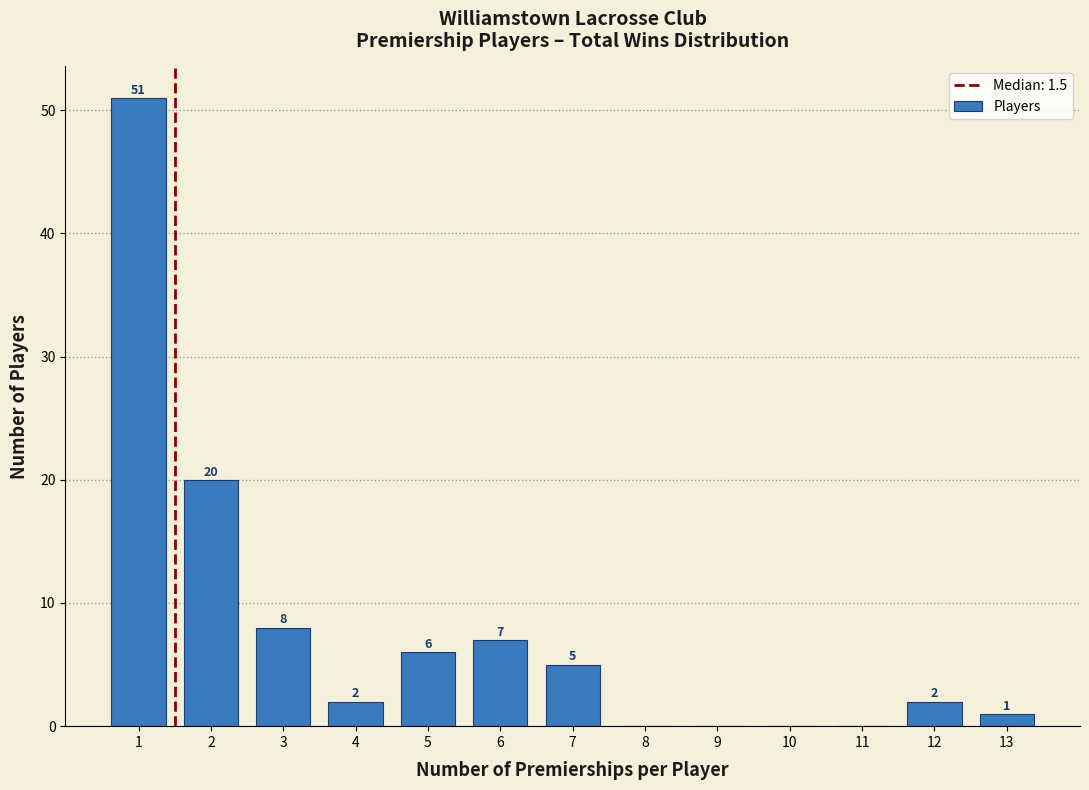

Reading left to right, extract all data points from this chart.

1=51	2=20	3=8	4=2	5=6	6=7	7=5	8=0	9=0	10=0	11=0	12=2	13=1